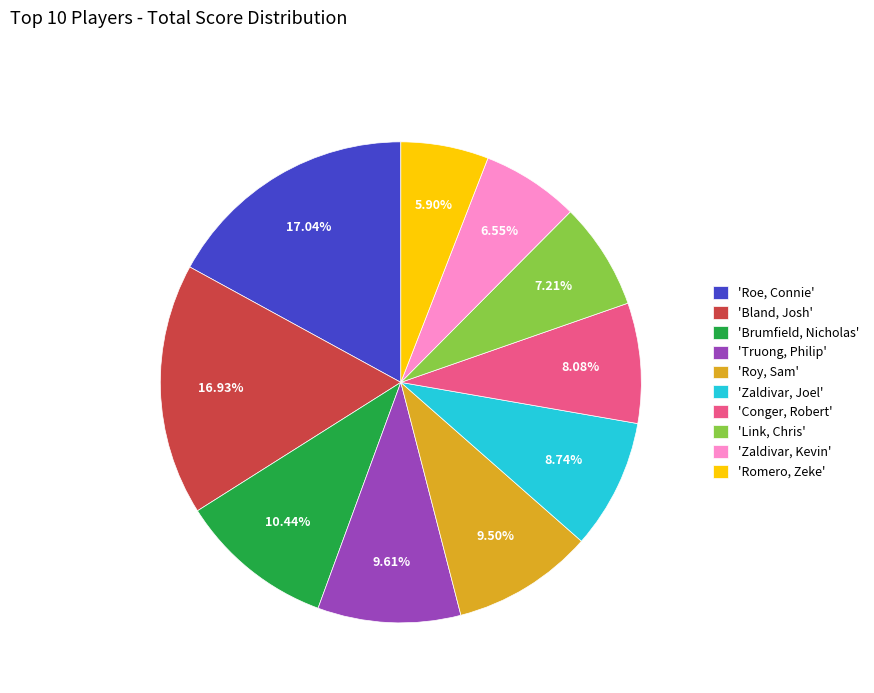

Count the number of slices in the pie.

10